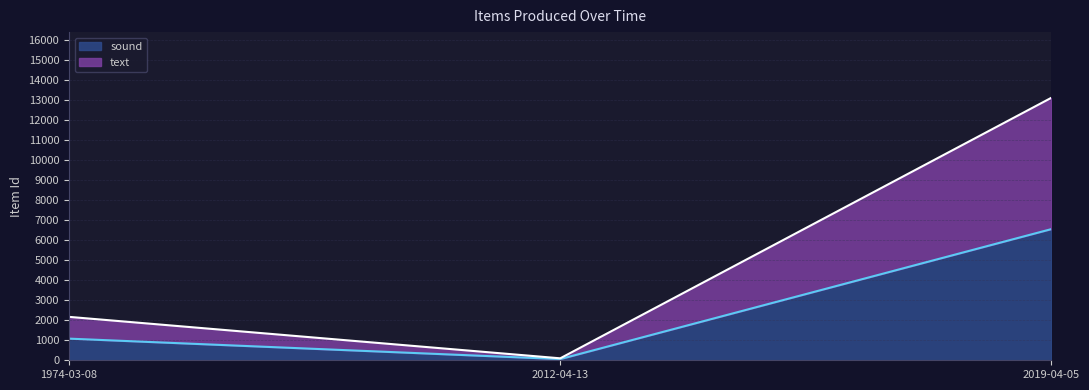

Is the value of sound line at 2019-04-05 greater than the value of text line at 1974-03-08?

Yes